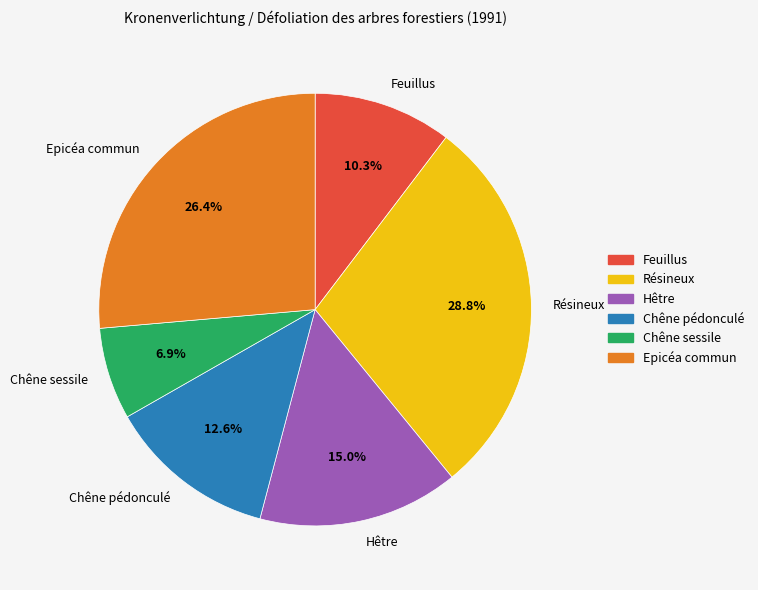

Combined, do Résineux and Chêne sessile account for over 50%?

No